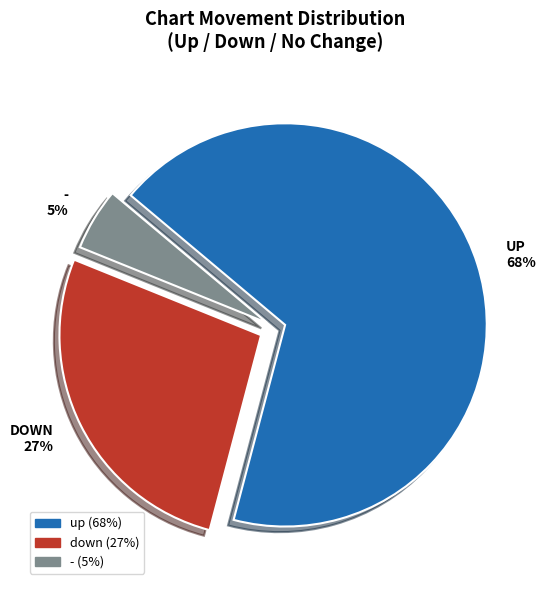

Between UP 68% and DOWN 27%, which is larger?

UP 68%